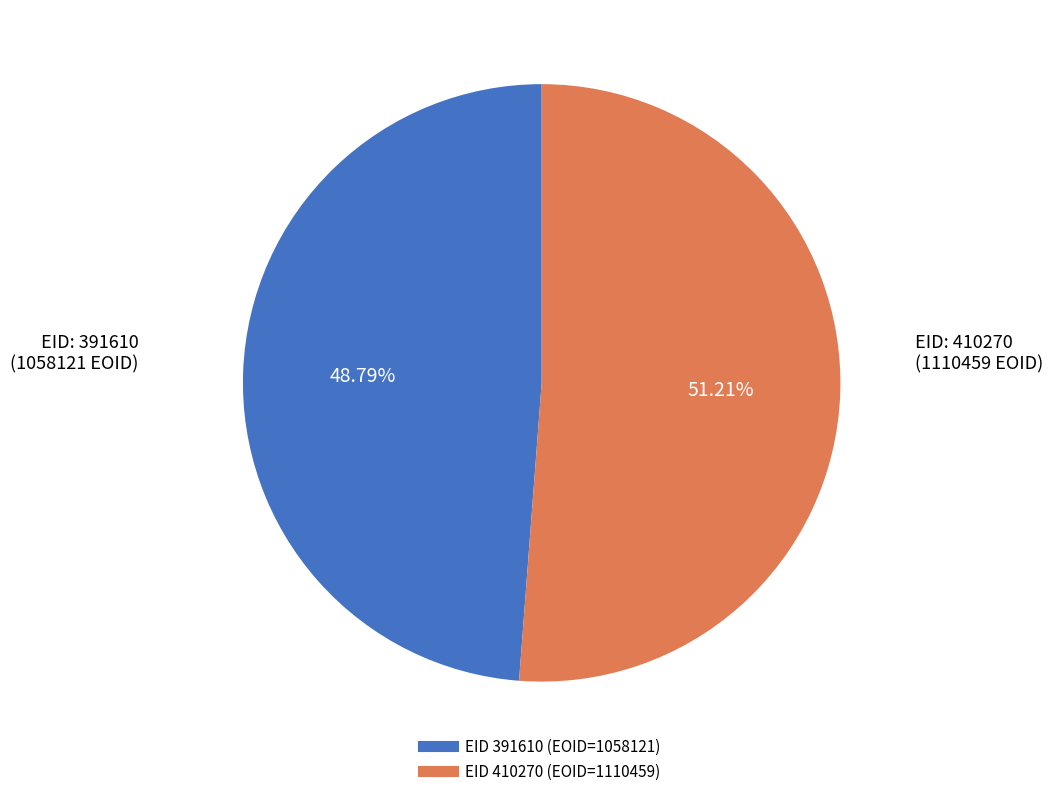

To the nearest percent, what is the average slice percentage?

50%